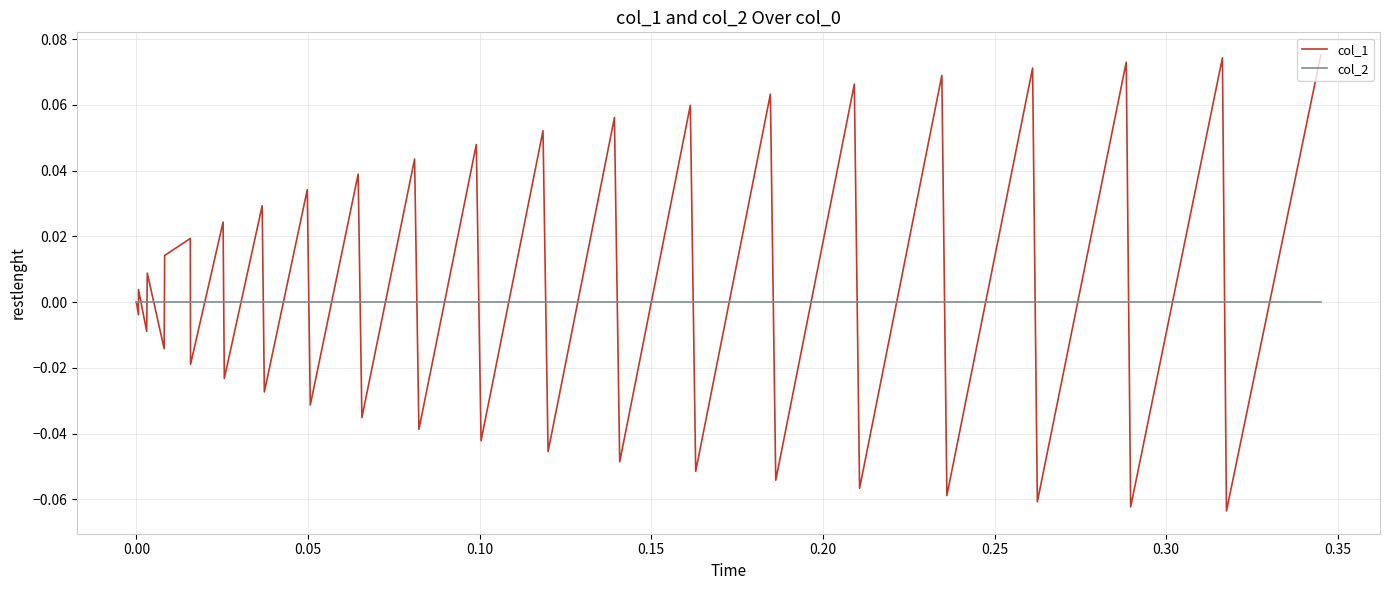

Rank the series by their maximum value, from highest to lowest.

col_1, col_2